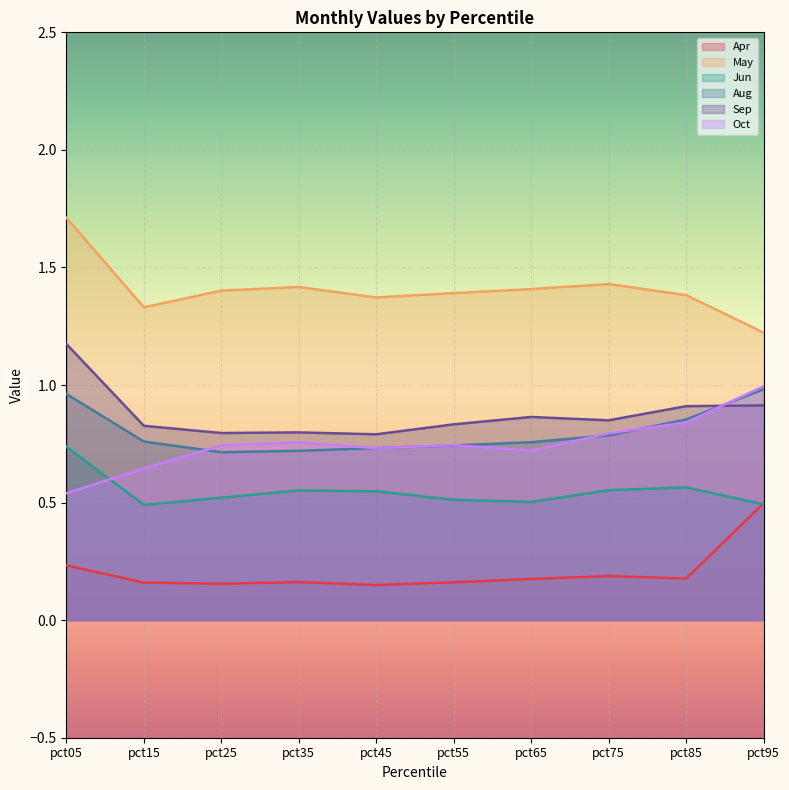

What is the difference between the Aug values at pct05 and pct85?

0.1